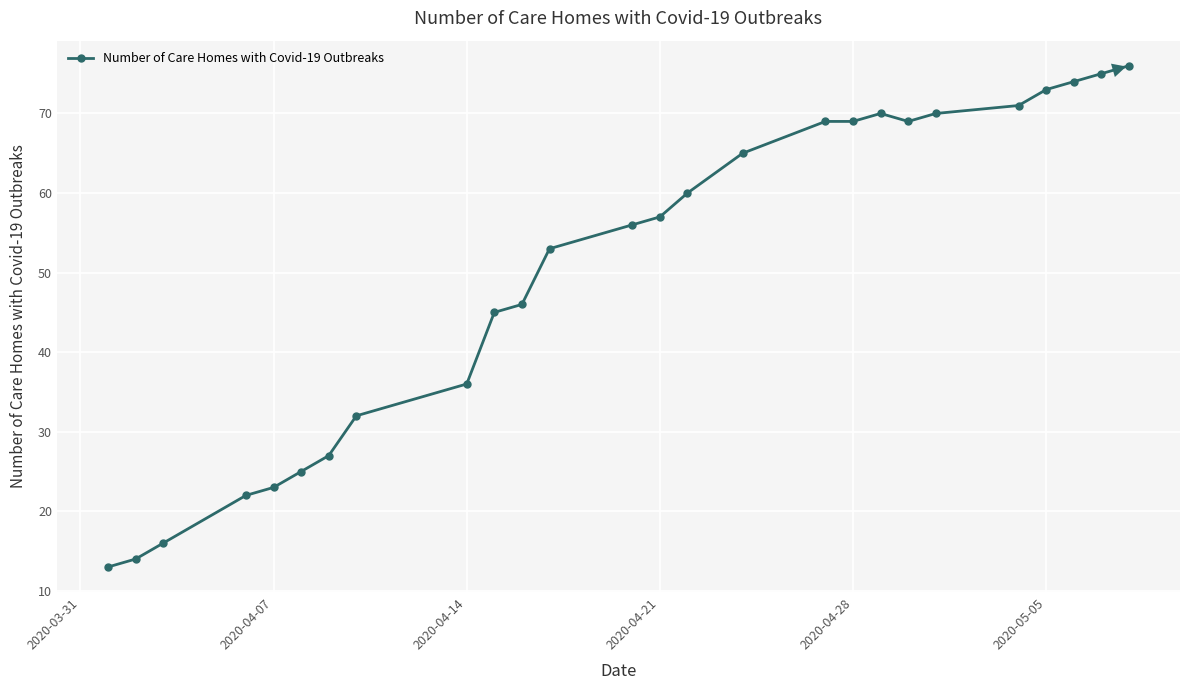

What is the smallest value displayed?

13